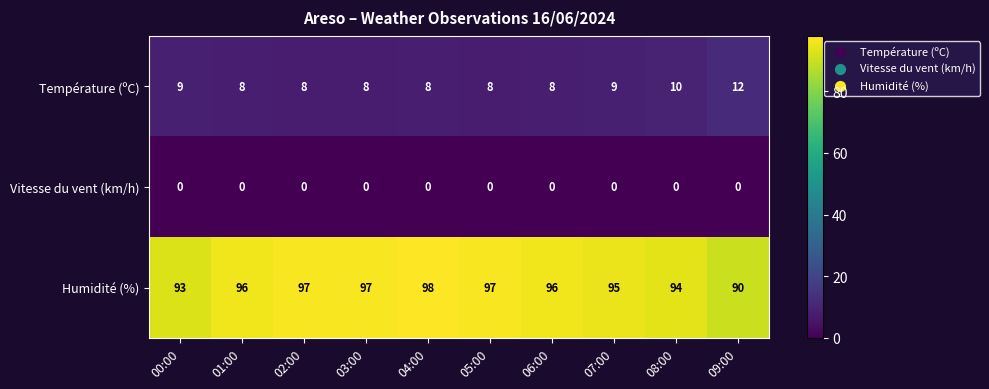

List the series in order of their peak value, highest first.

Humidité (%), Température (ºC), Vitesse du vent (km/h)